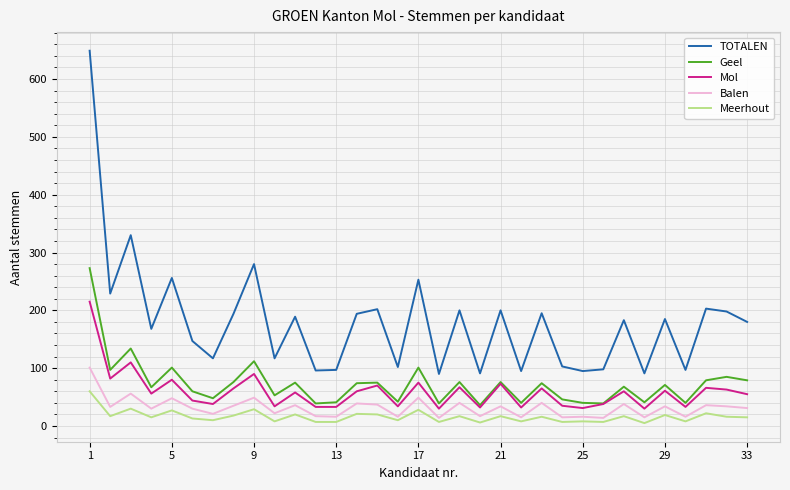

Which series has the largest total across all categories?

TOTALEN